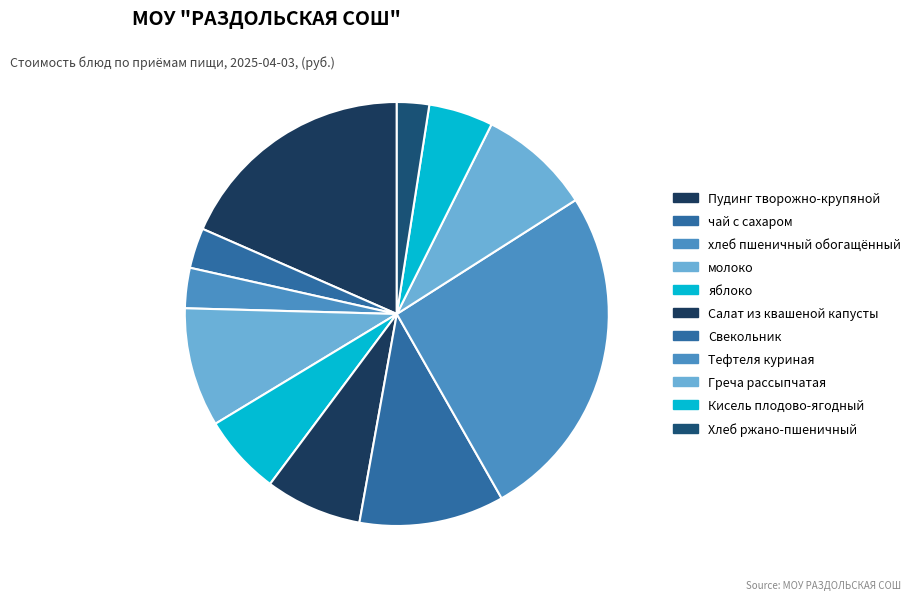

Combined, do Пудинг творожно-крупяной and Кисель плодово-ягодный account for over 50%?

No